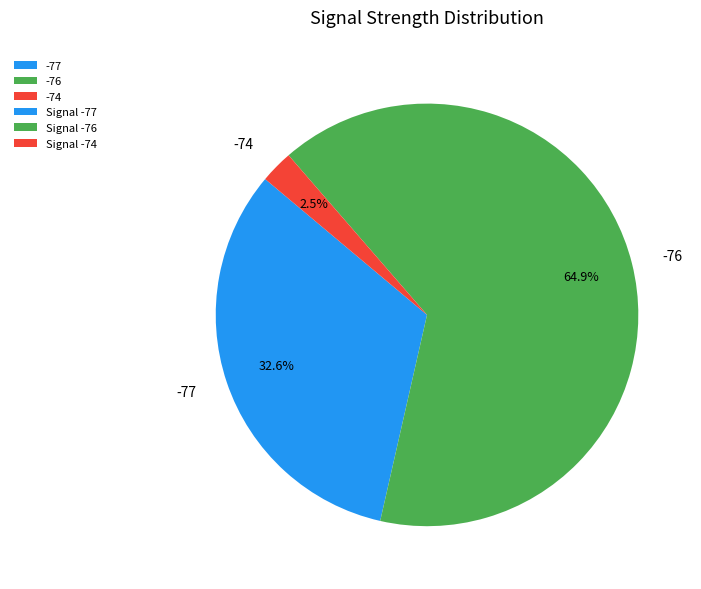

Which has a higher value, -74 or -77?

-77